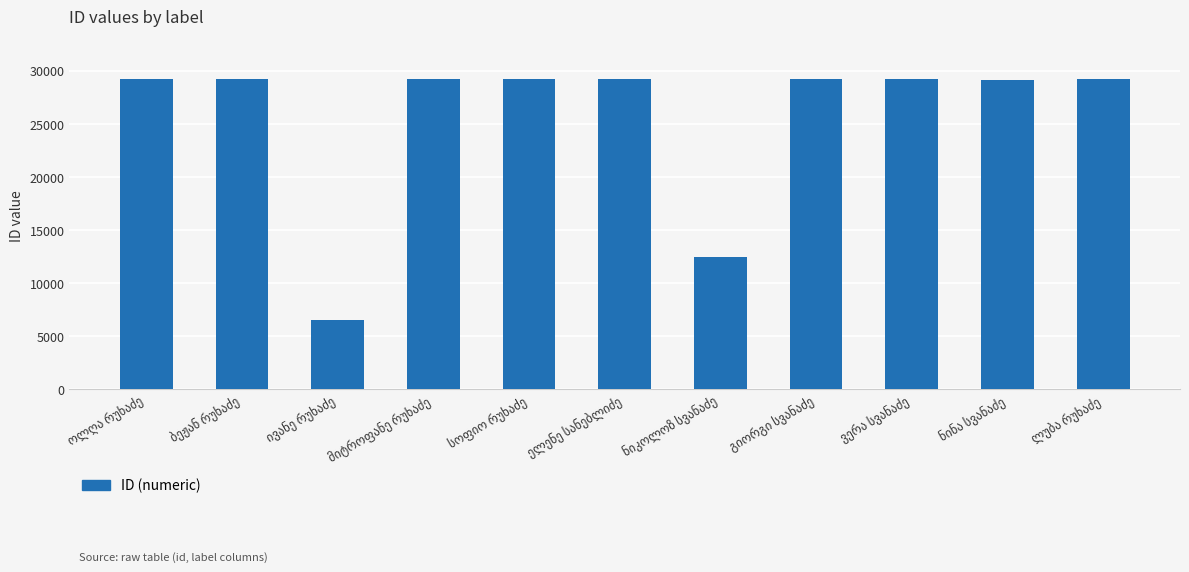

What is the difference between the second highest and minimum values?

22733